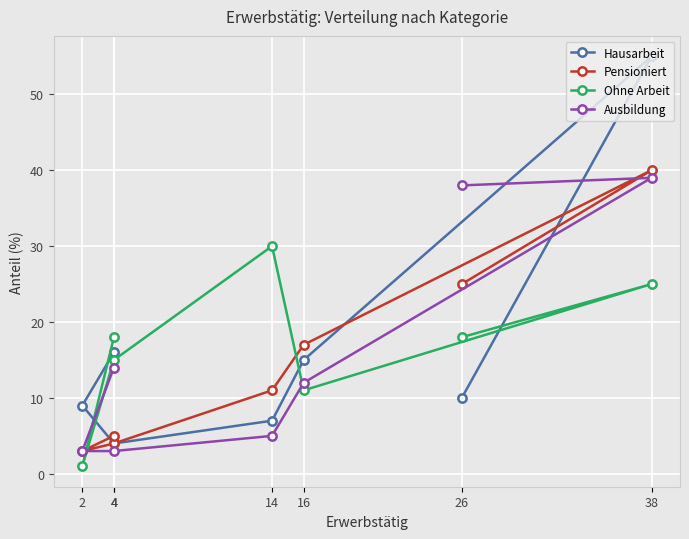

Which series has the largest total across all categories?

Ohne Arbeit